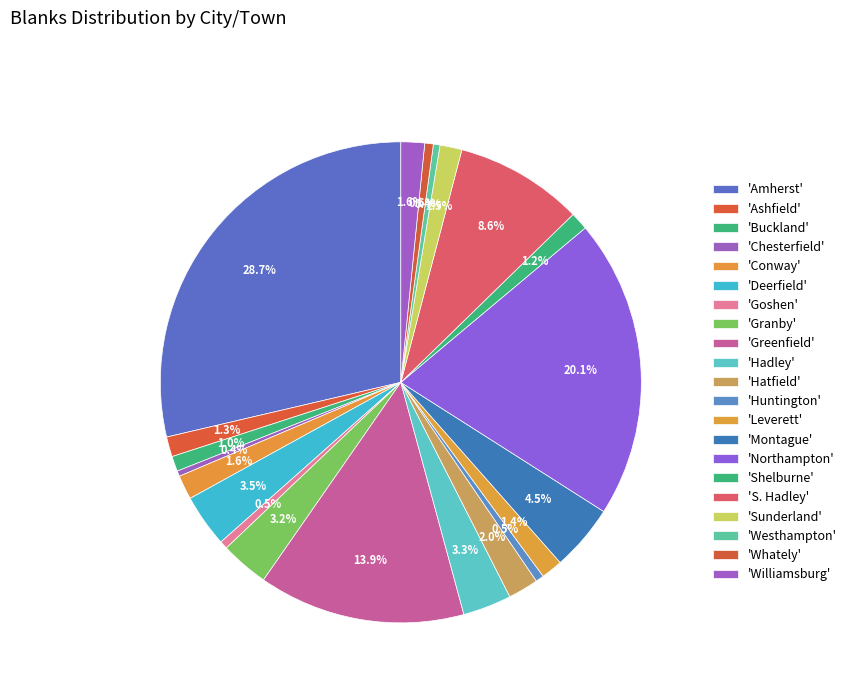

Count the number of slices in the pie.

21